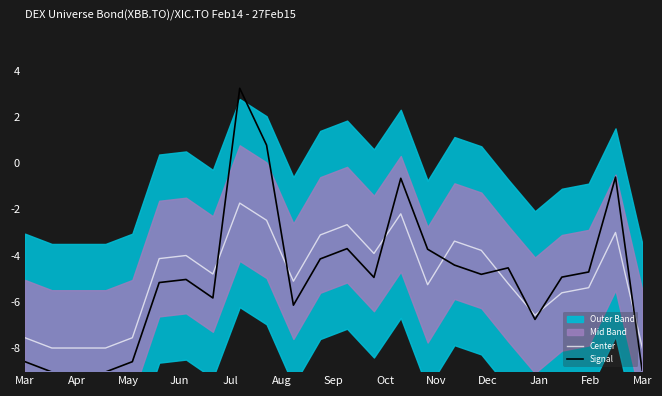

Which series has the largest total across all categories?

Center